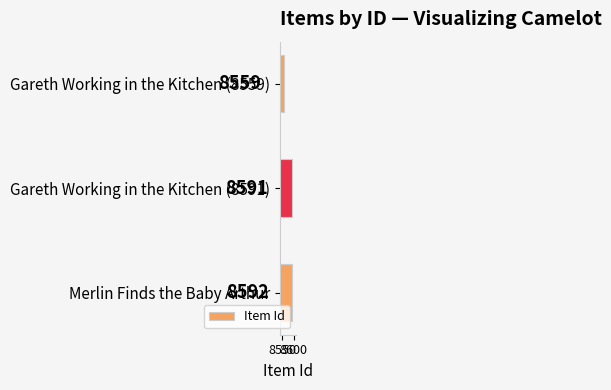

Reading bottom to top, list all the values displayed in this chart.

Merlin Finds the Baby Arthur=8592	Gareth Working in the Kitchen (8591)=8591	Gareth Working in the Kitchen (8559)=8559